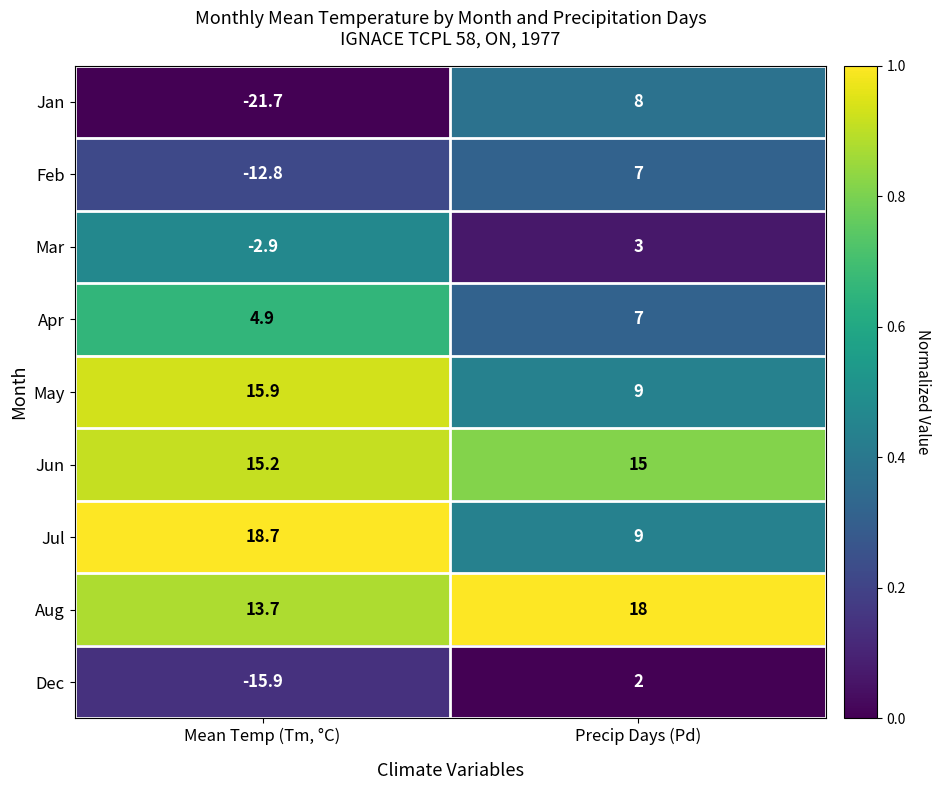

How many distinct data groups are displayed?

9